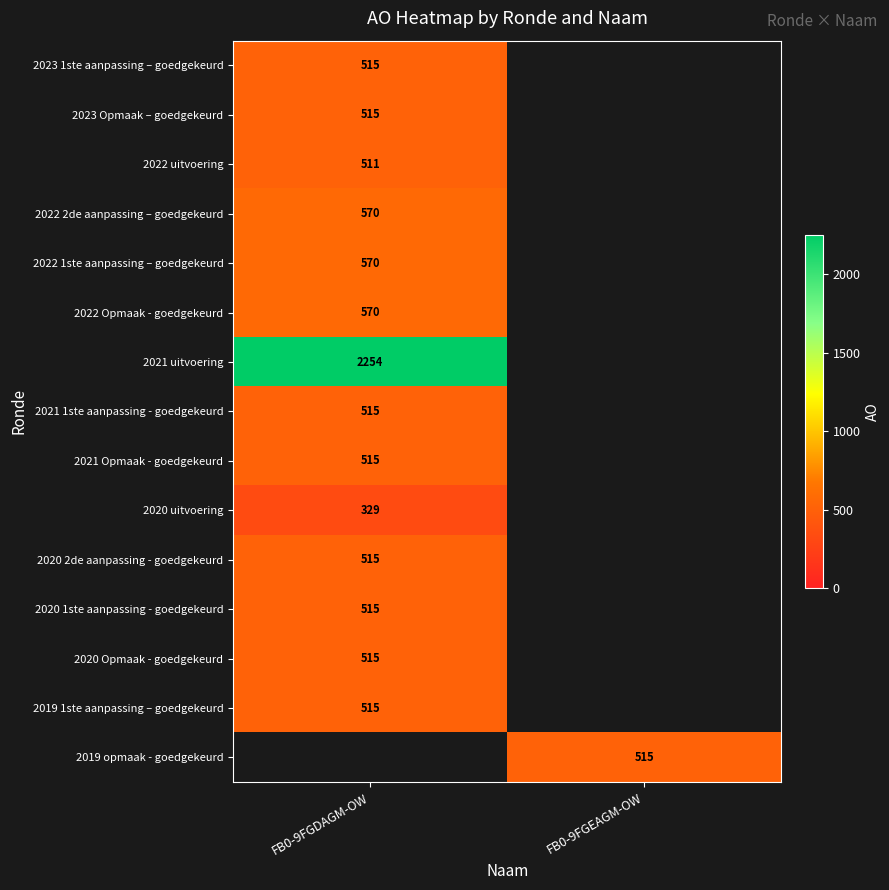

The 2023 Opmaak – goedgekeurd series shows 515.0 at FB0-9FGDAGM-OW. True or false?

True